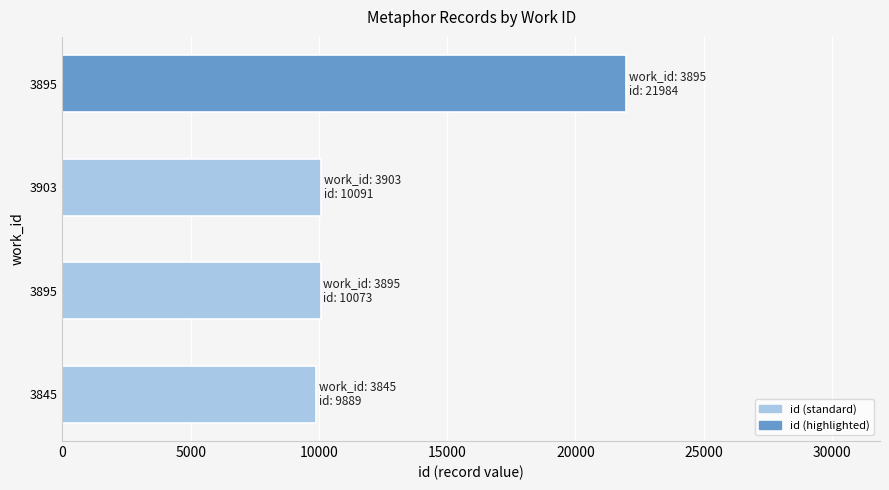

Does the chart contain stacked bars?

No